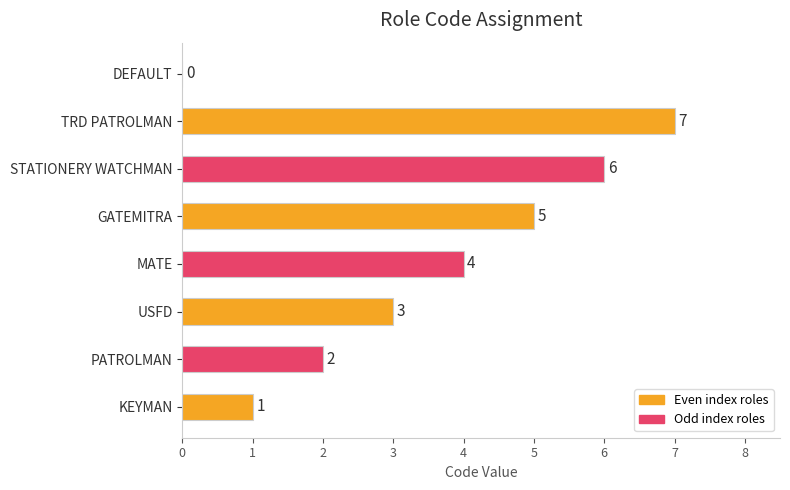

The value at GATEMITRA is 3. True or false?

False